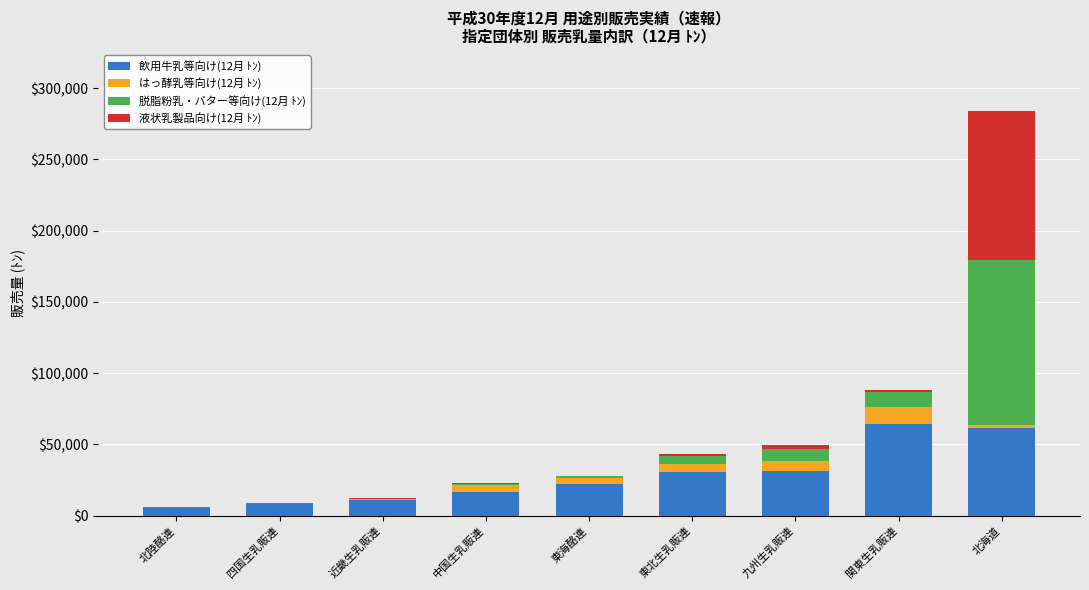

The value of 飲用牛乳等向け(12月 ﾄﾝ) at 東海酪連 is 34484.1. True or false?

False